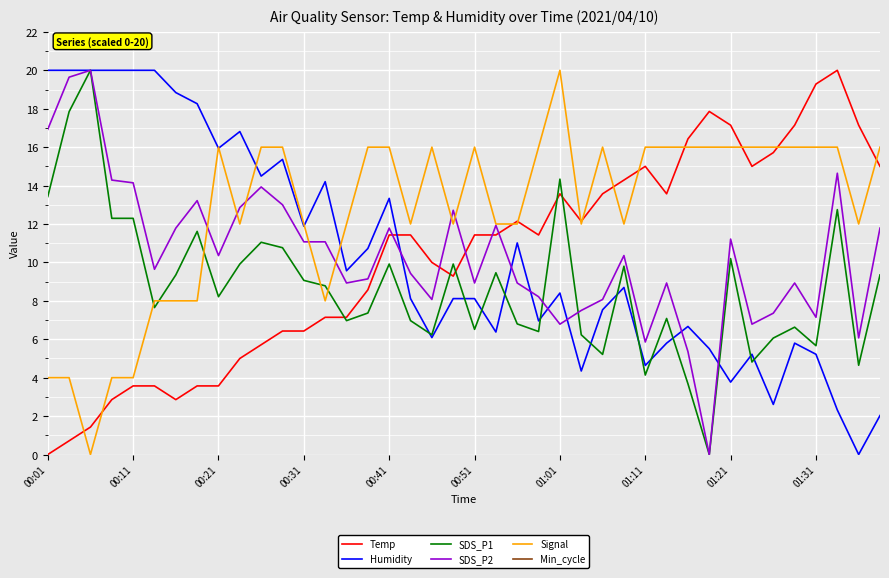

True or false: Temp has a value of 6.7 at 34.

False